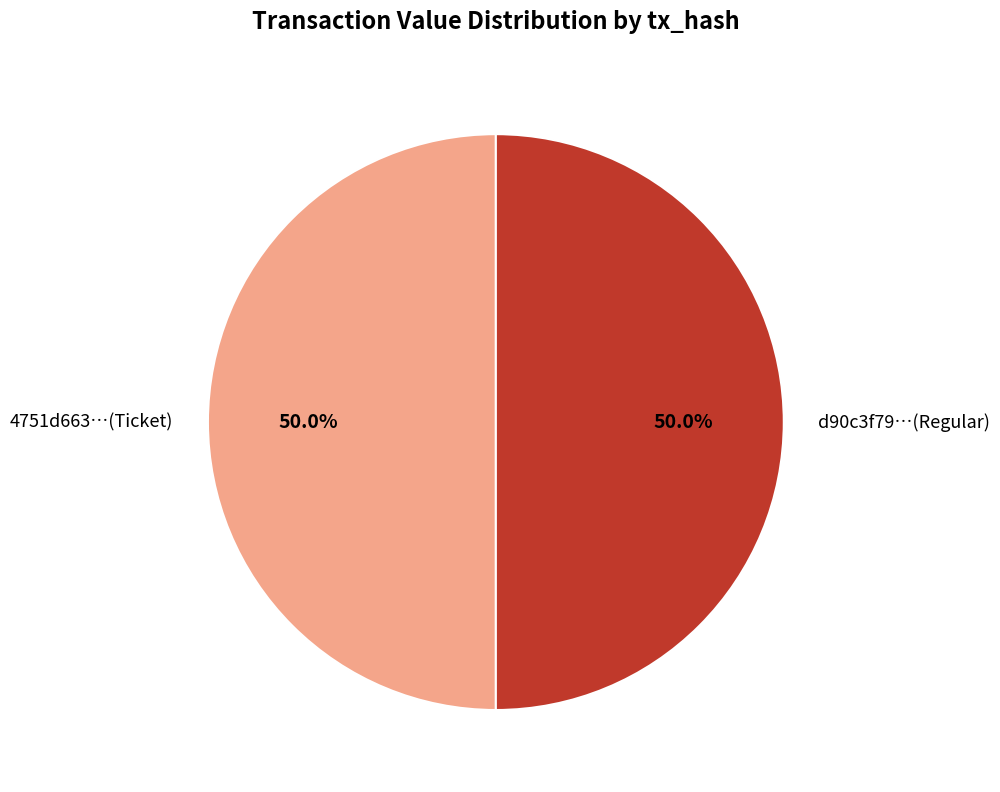

Is the sum of d90c3f79…(Regular) and 4751d663…(Ticket) greater than half?

Yes